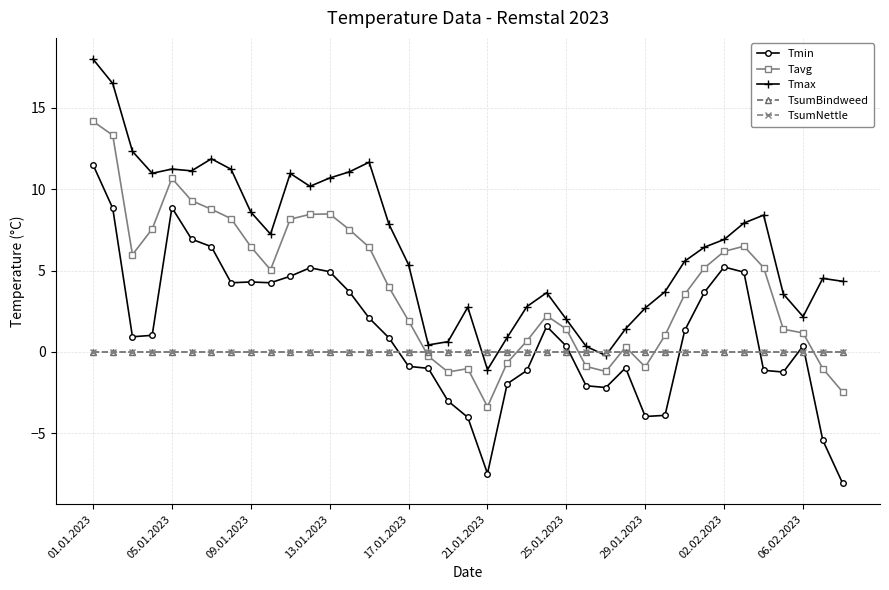

True or false: TsumBindweed and TsumNettle cross at least once.

False